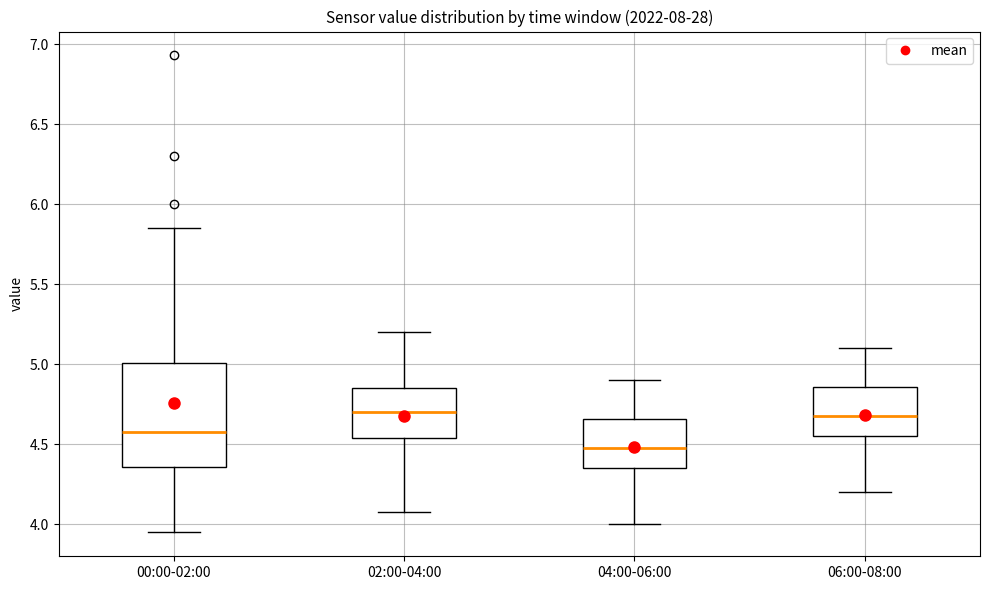

Reading left to right, transcribe this box plot: for each box, give where its median line is, the range the box spans, and where its two whiskers end, as read against the y-axis. The values are not printed on the chart, so give them approximately, as read against the axis.

00:00-02:00: median 4.60, box 4.35 to 5.00, whiskers 3.95 to 5.85
02:00-04:00: median 4.70, box 4.55 to 4.85, whiskers 4.10 to 5.20
04:00-06:00: median 4.50, box 4.35 to 4.65, whiskers 4.00 to 4.90
06:00-08:00: median 4.70, box 4.55 to 4.85, whiskers 4.20 to 5.10